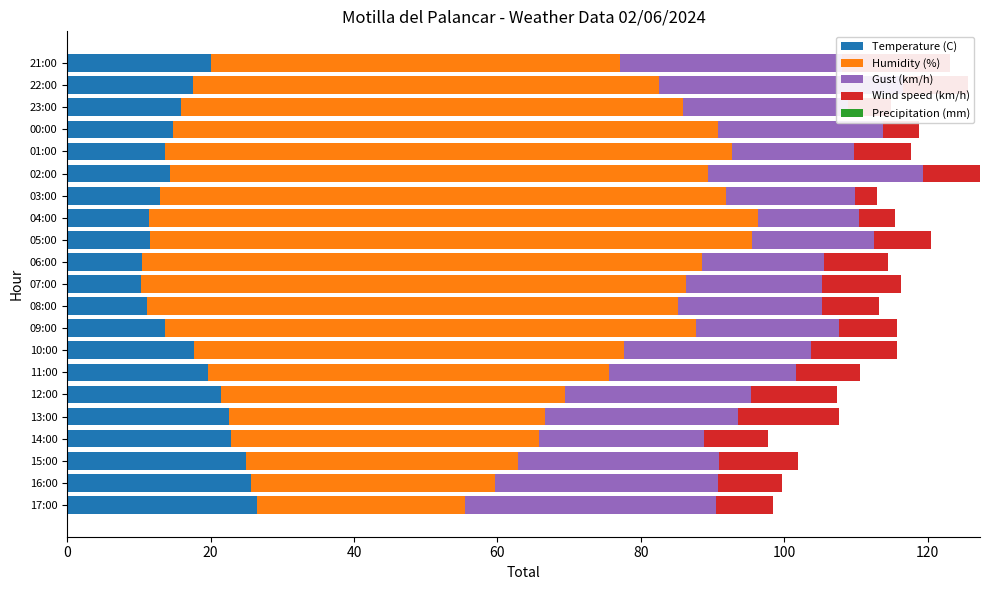

What is the average value of the Temperature (C) series?

17.1